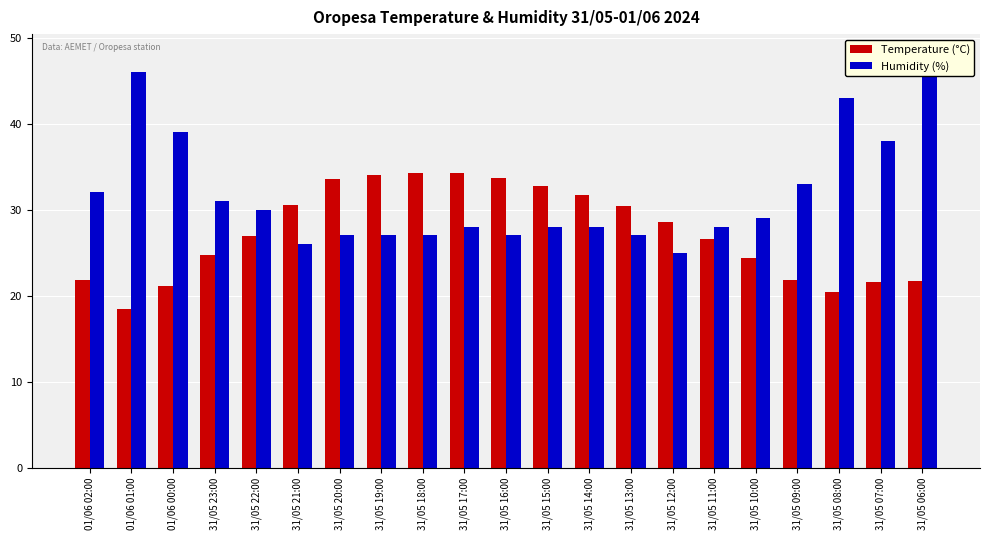

List the series in order of their peak value, lowest first.

Temperature (°C), Humidity (%)